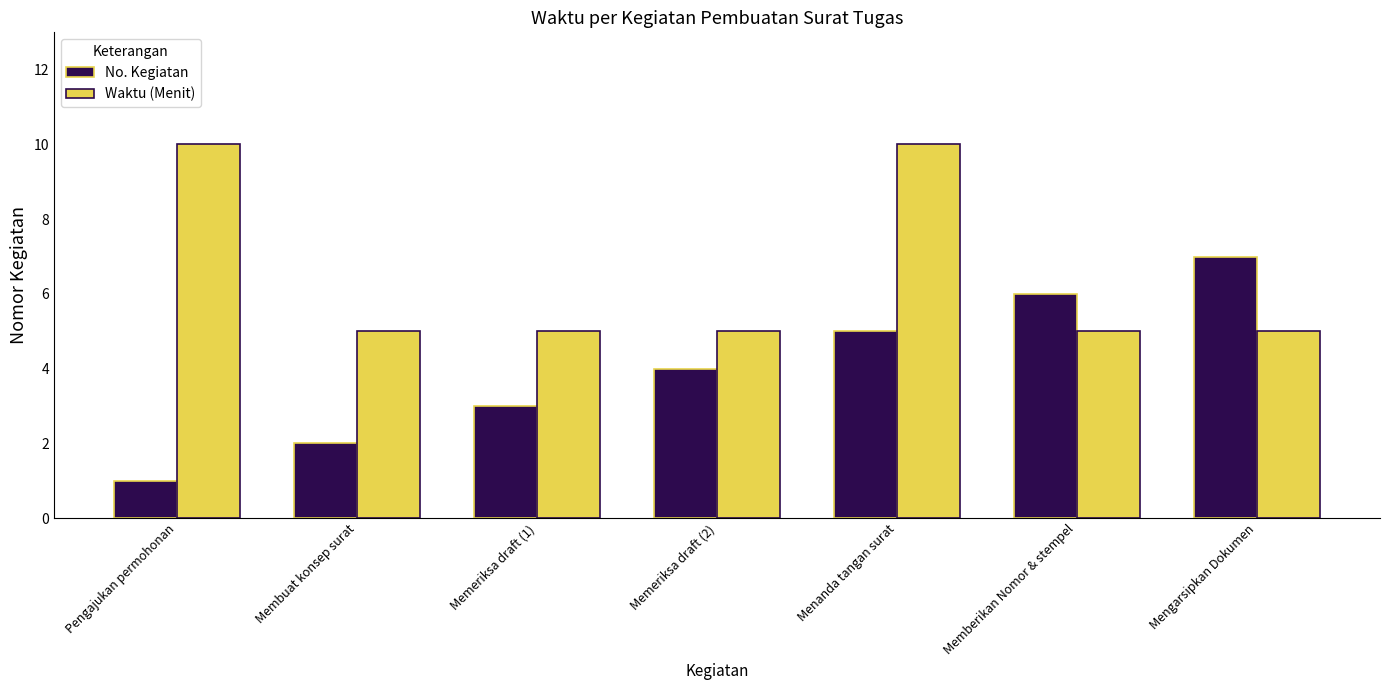

Where is No. Kegiatan nearest to the value 4?

Memeriksa draft (2)